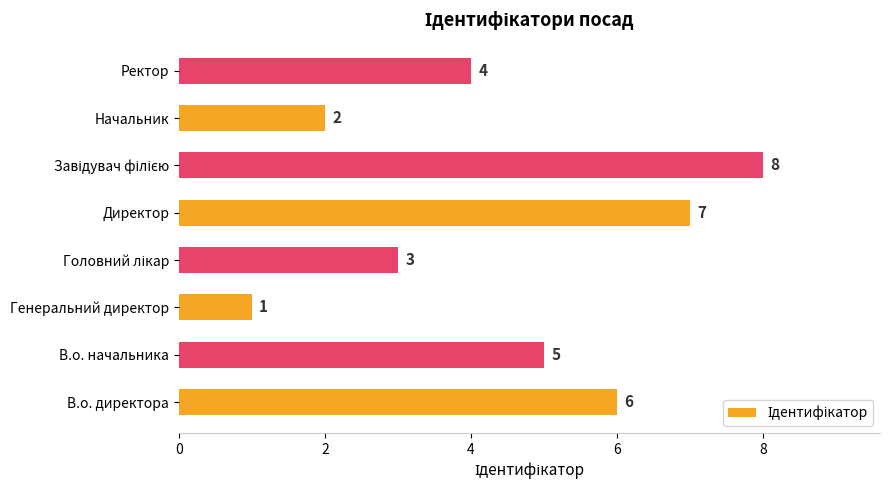

How many values are between 3 and 7?

5